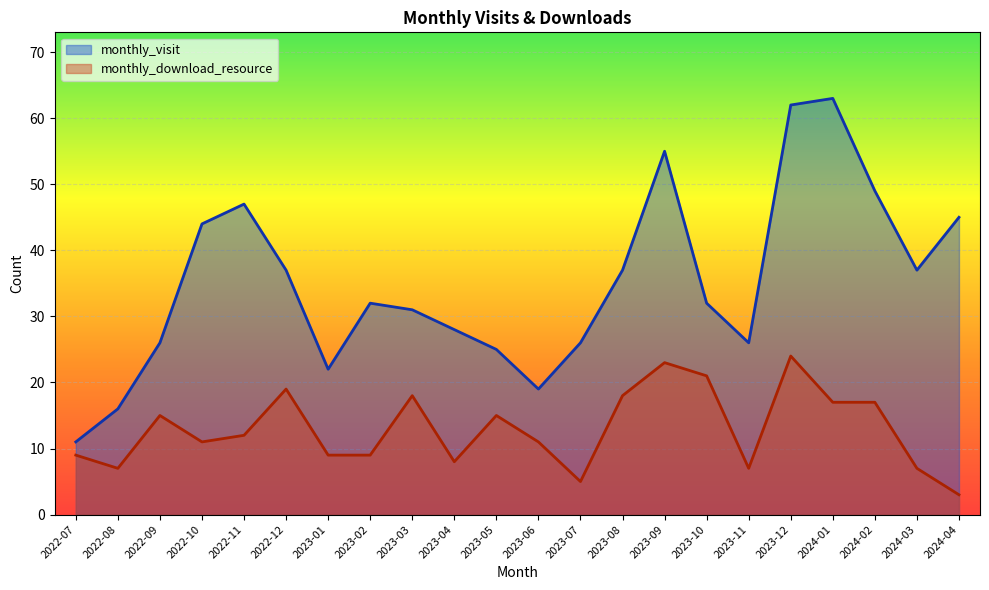

True or false: monthly_visit and monthly_download_resource cross at least once.

False